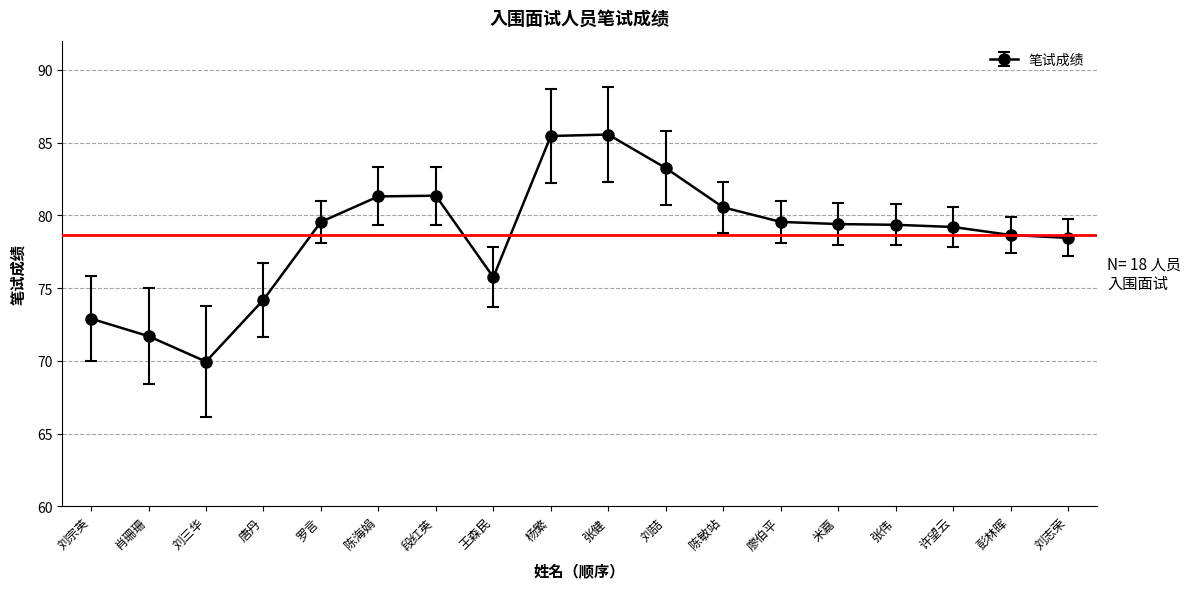

What is the value of the 17th point from the left?

78.7